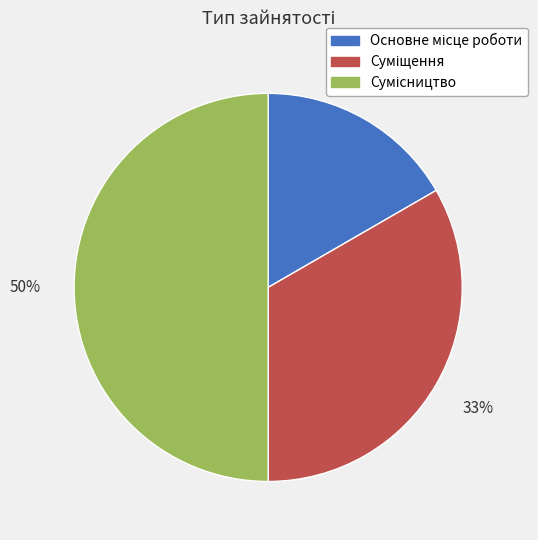

To the nearest percent, what is the difference between the largest and smallest slice percentages?

33%